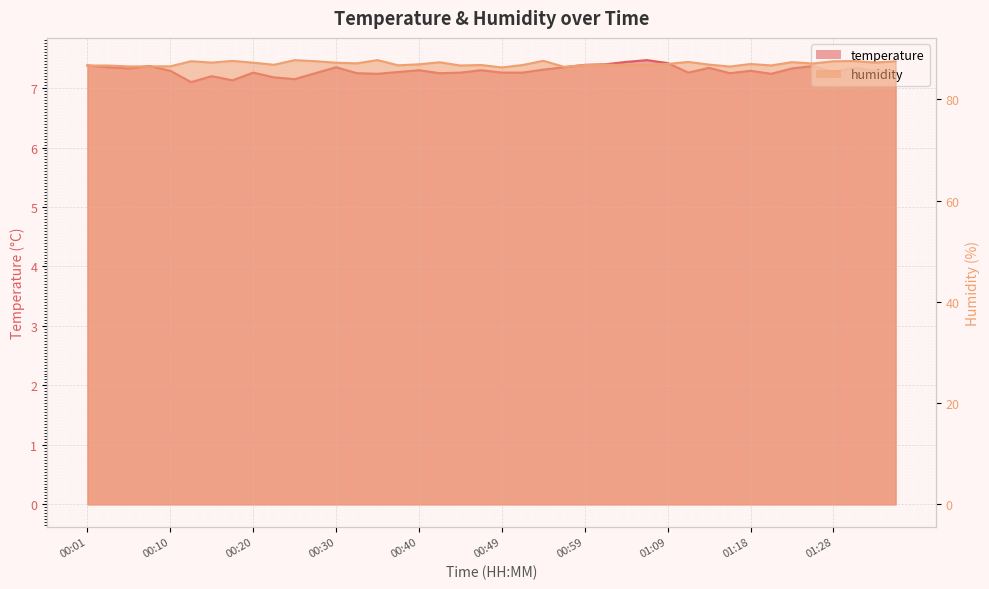

How many lines are shown in the chart?

2